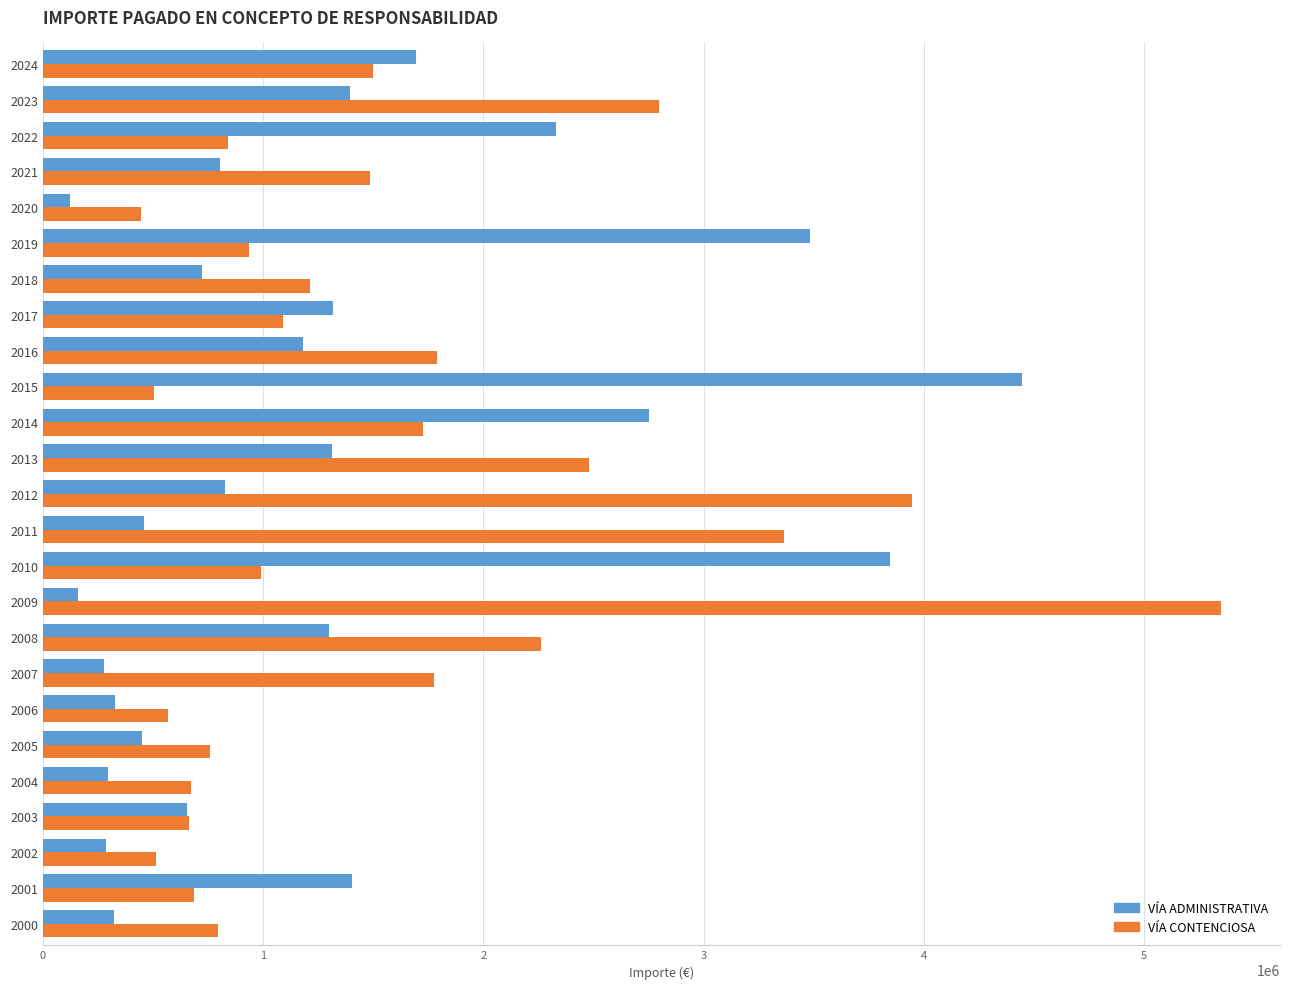

Rank the series by their maximum value, from lowest to highest.

VÍA ADMINISTRATIVA, VÍA CONTENCIOSA